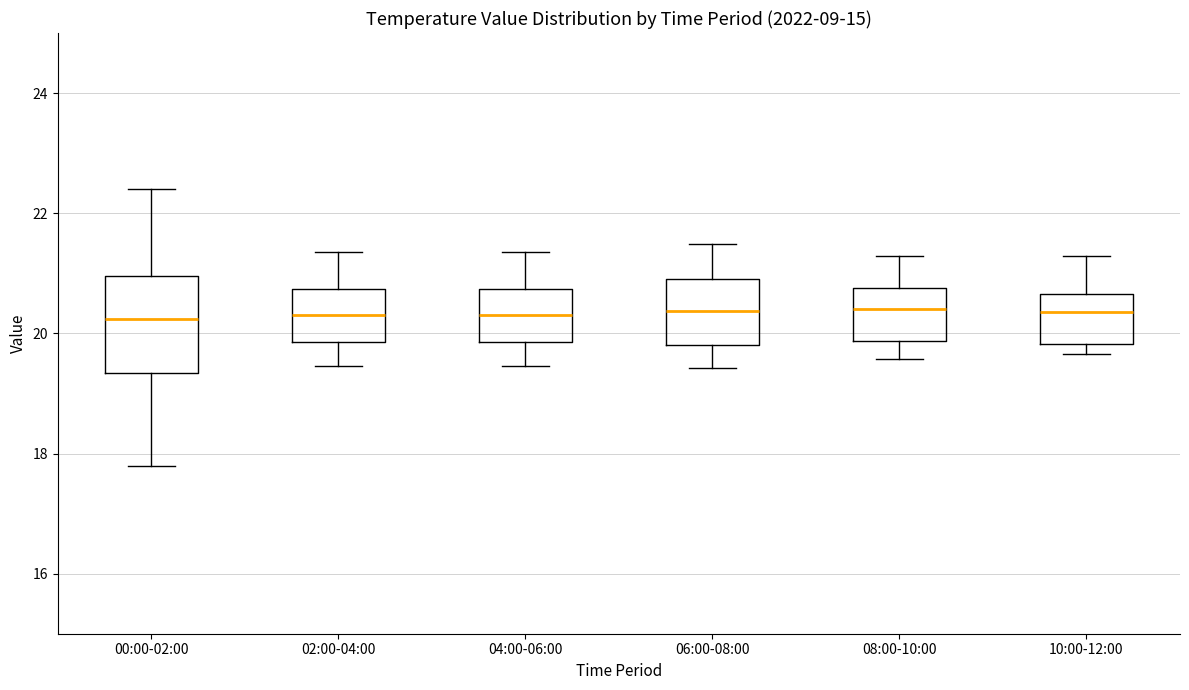

Reading left to right, transcribe this box plot: for each box, give where its median line is, the range the box spans, and where its two whiskers end, as read against the y-axis. The values are not printed on the chart, so give them approximately, as read against the axis.

00:00-02:00: median 20.2, box 19.4 to 21.0, whiskers 17.8 to 22.4
02:00-04:00: median 20.4, box 19.8 to 20.8, whiskers 19.4 to 21.4
04:00-06:00: median 20.4, box 19.8 to 20.8, whiskers 19.4 to 21.4
06:00-08:00: median 20.4, box 19.8 to 20.8, whiskers 19.4 to 21.4
08:00-10:00: median 20.4, box 19.8 to 20.8, whiskers 19.6 to 21.2
10:00-12:00: median 20.4, box 19.8 to 20.6, whiskers 19.6 to 21.2